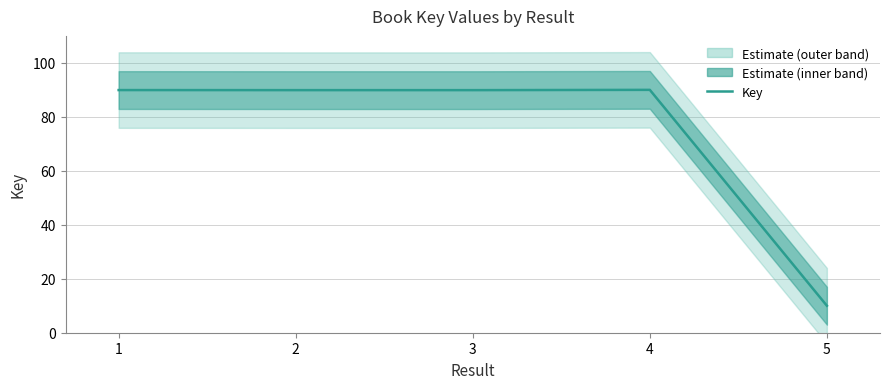

At which category does the chart reach its minimum across all series?

5